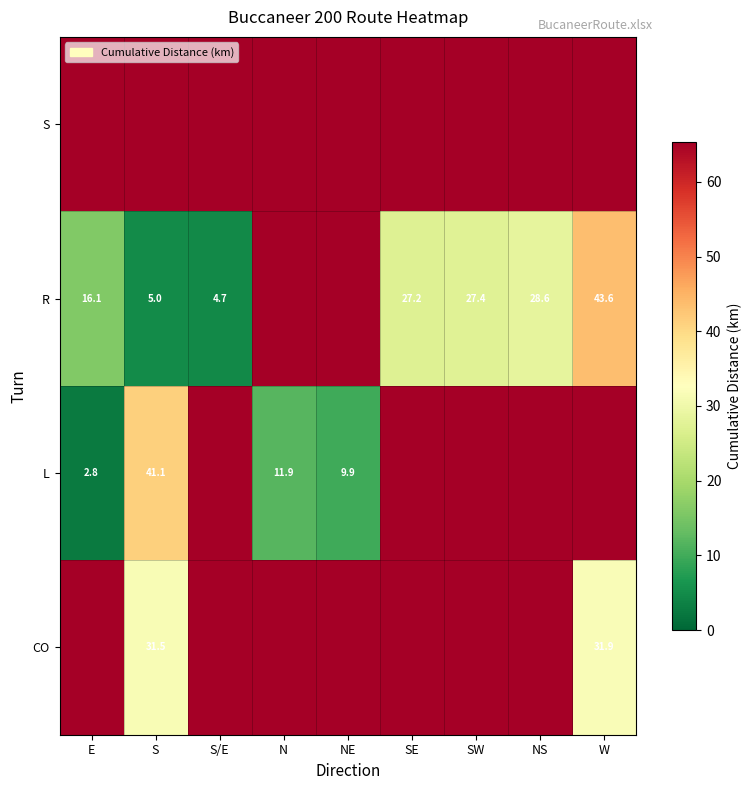

Is the value of L at S greater than the value of CO at S?

Yes